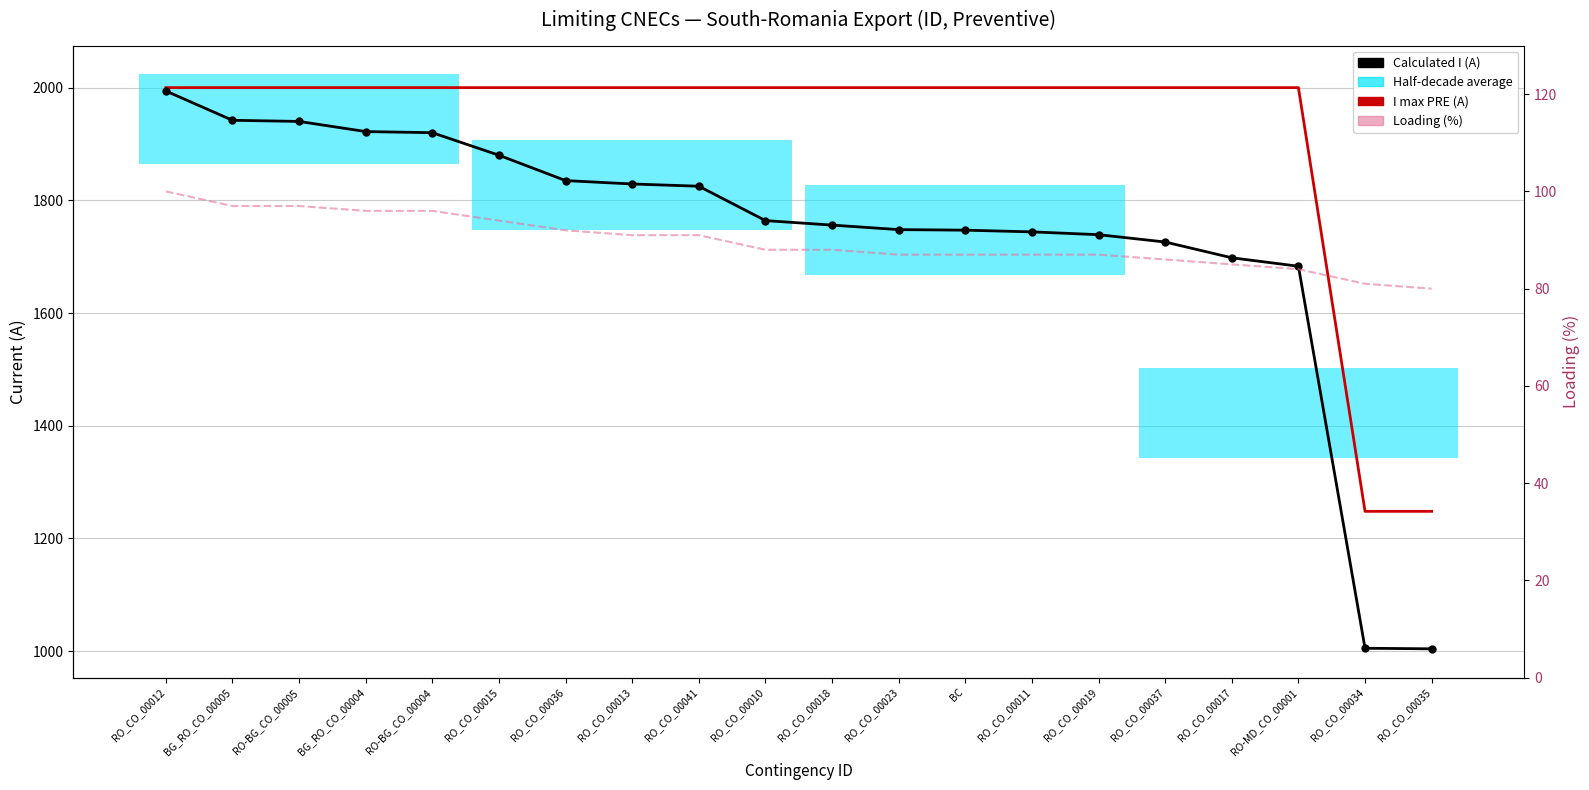

What is the value of the I max PRE (A) point at the 3rd from the left?

2000